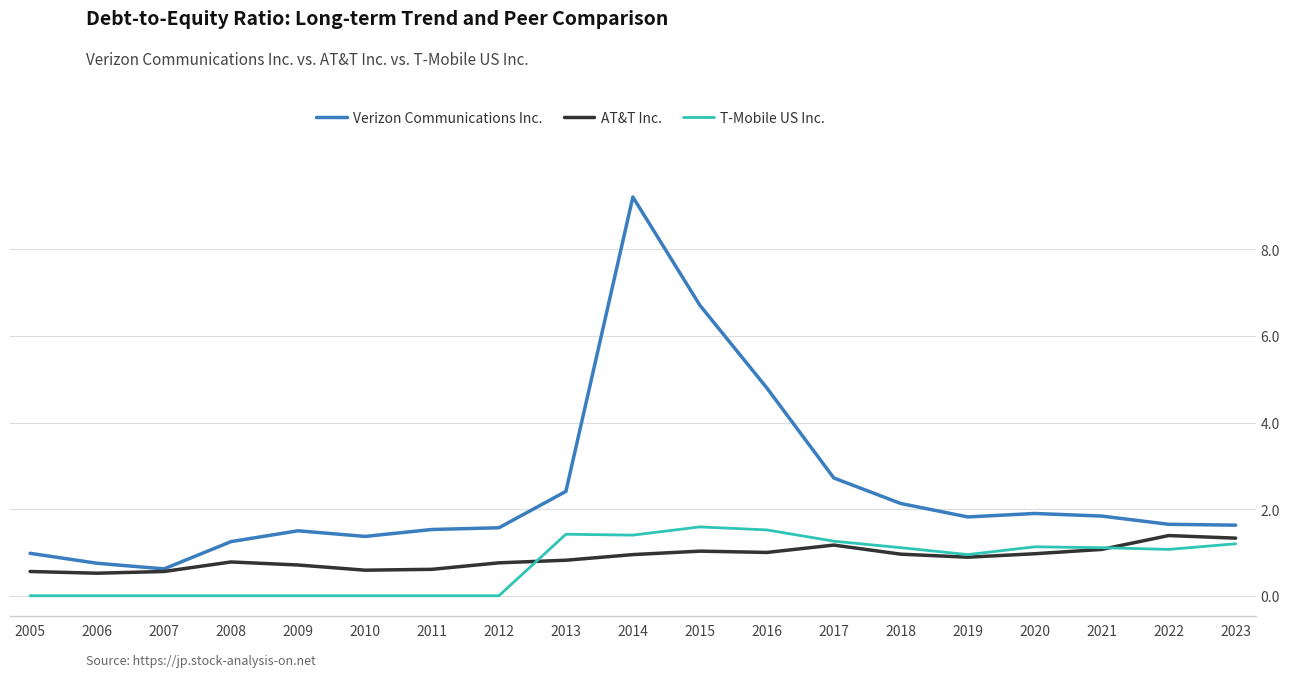

Count the number of data series in this chart.

3